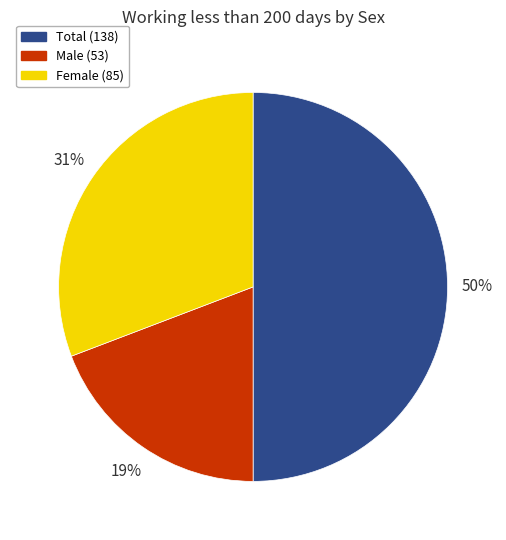

To the nearest percent, what percentage of the pie is Total?

50%